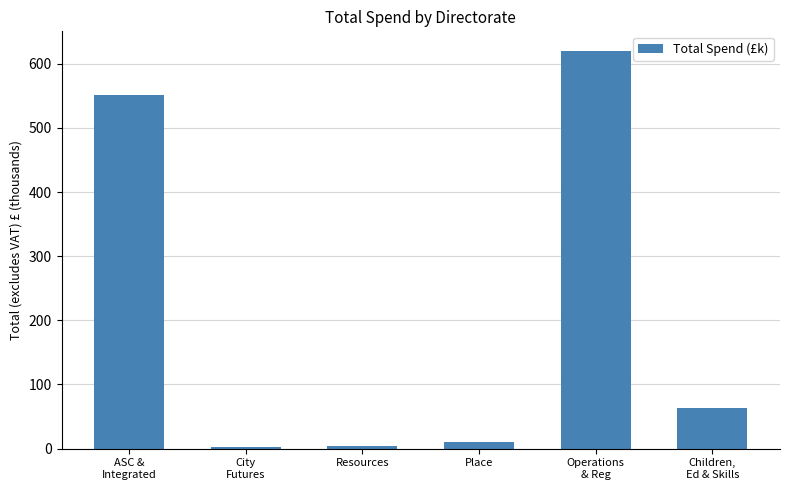

What is the difference between the maximum and second lowest values?

614.9